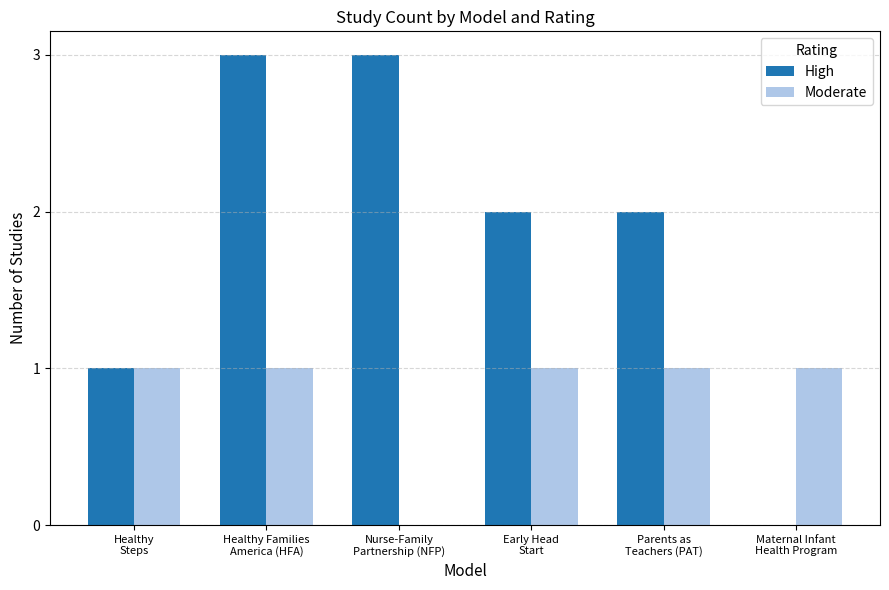

Reading left to right, list all the values displayed in this chart.

High: 1	3	3	2	2	0
Moderate: 1	1	0	1	1	1